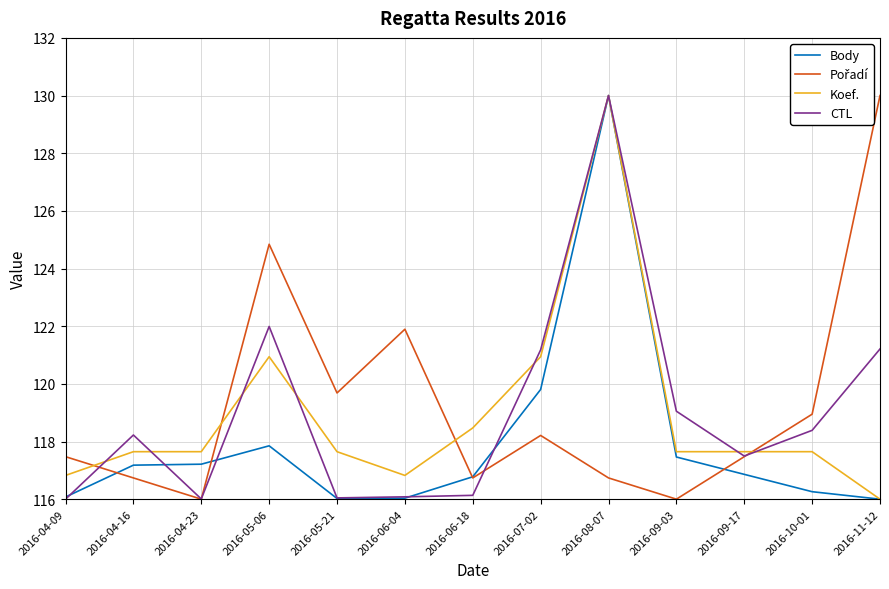

What is the spread (max minus min) of values at 2016-04-16?

1.5